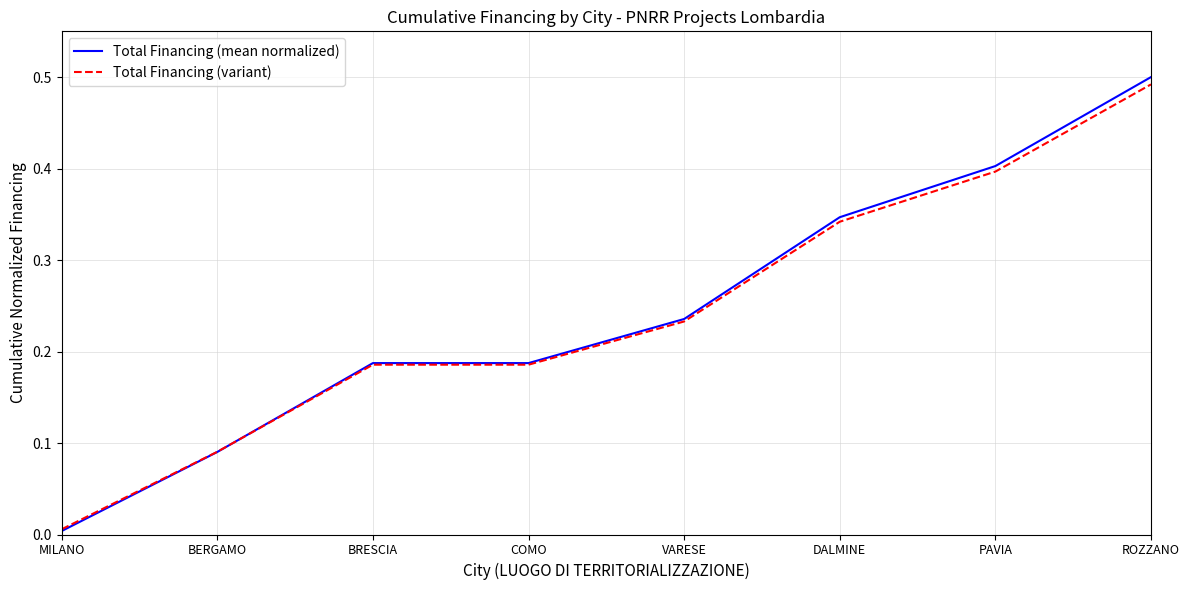

Which series changed the most between DALMINE and ROZZANO?

Total Financing (mean normalized)